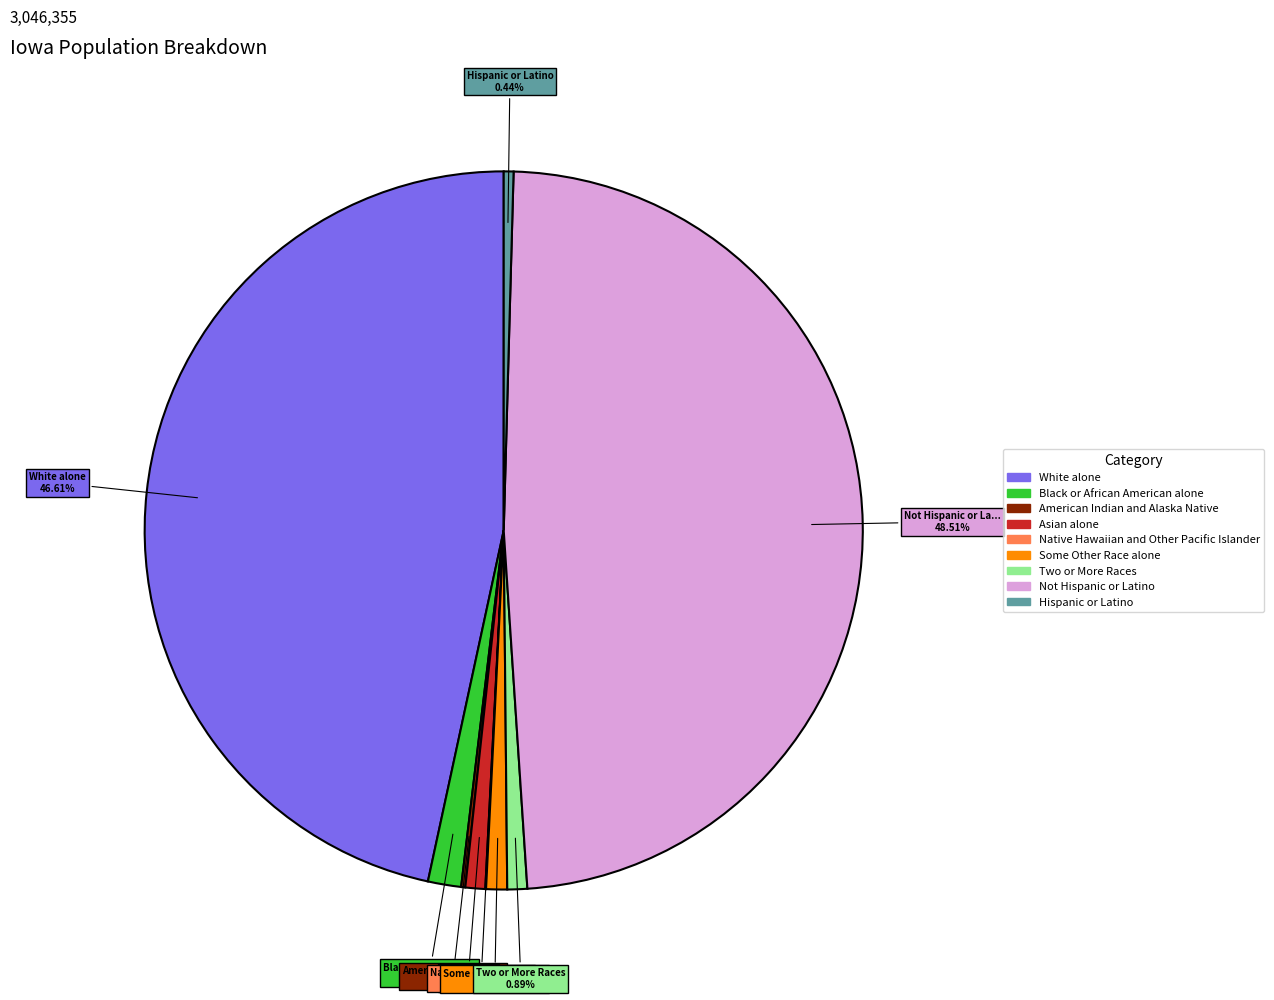

Which has a higher value, Asian alone or White alone?

White alone